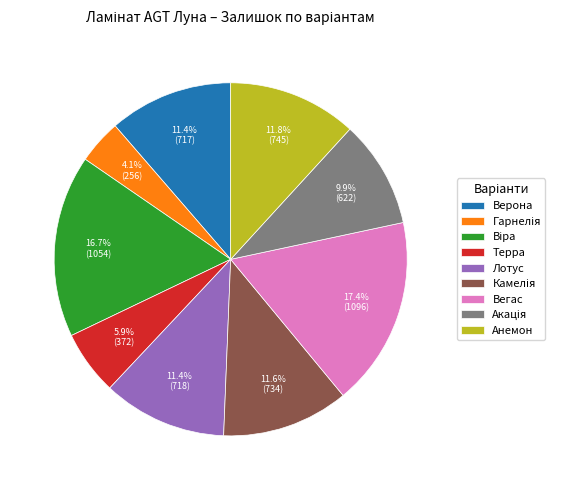

Between Вегас and Верона, which is larger?

Вегас